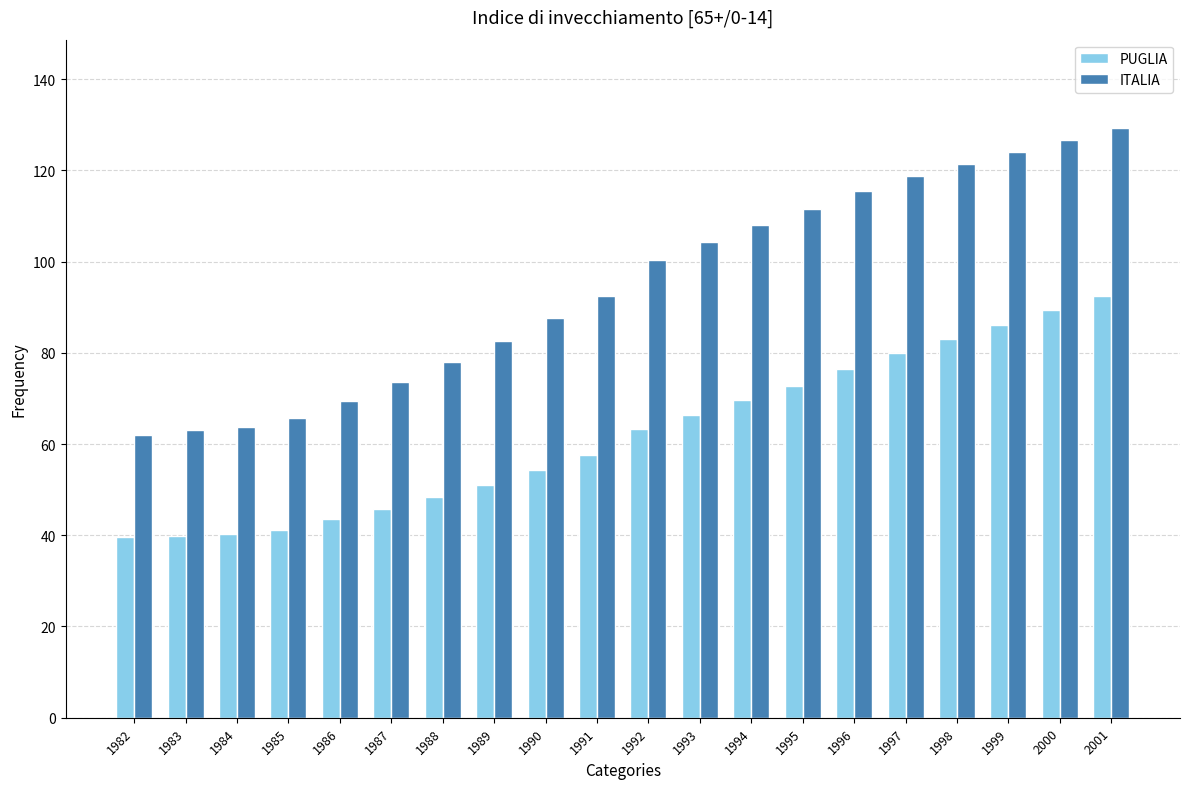

The ITALIA series shows 118.7 at 1997. True or false?

True